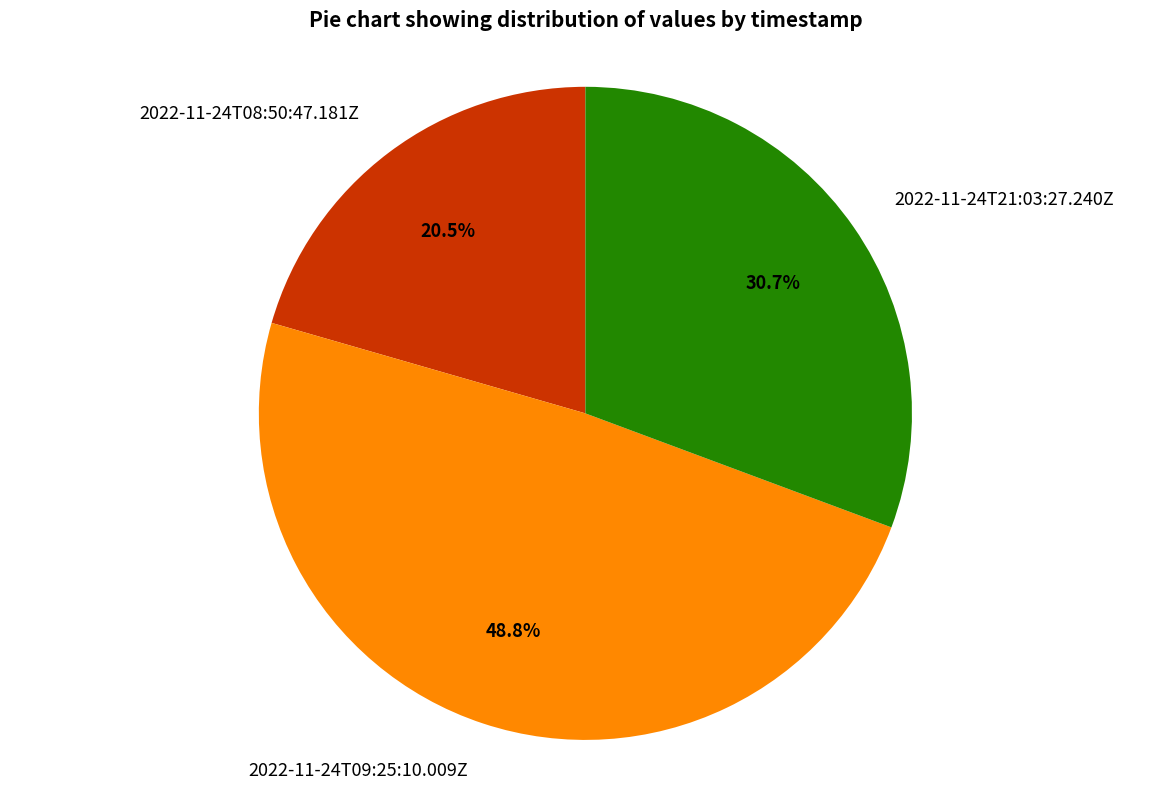

To the nearest percent, what is the difference between the 2022-11-24T21:03:27.240Z and 2022-11-24T08:50:47.181Z slice percentages?

10%